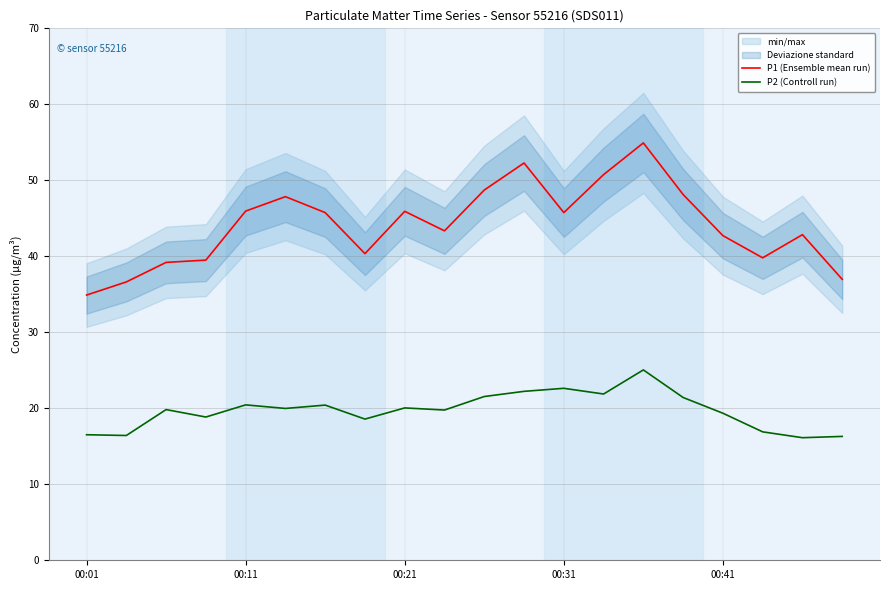

Between 19 and 11, which is larger?

11